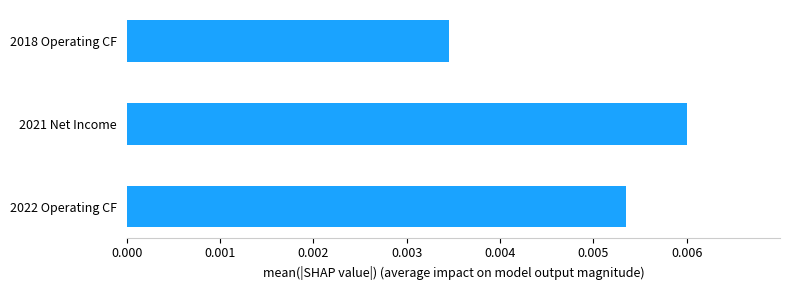

Which label corresponds to the largest value in the chart?

2021 Net Income